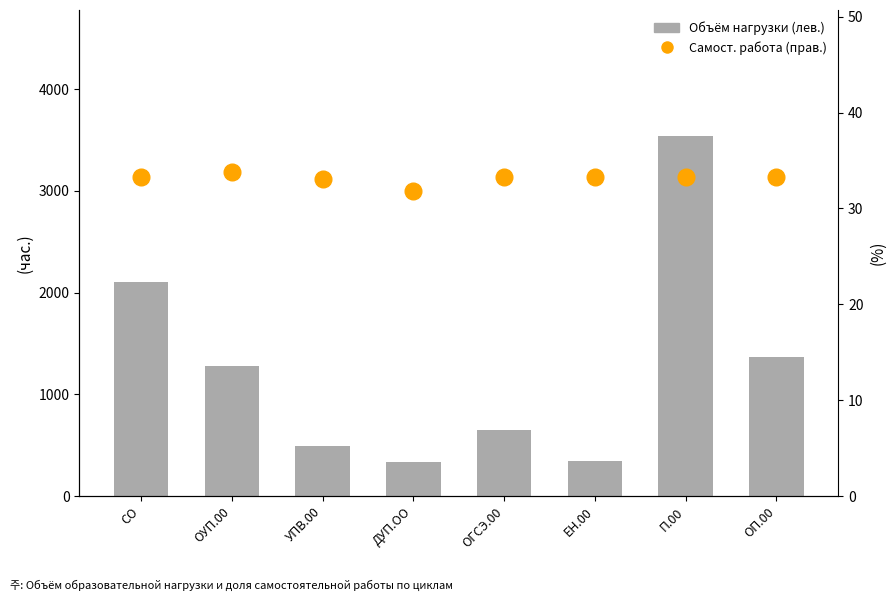

How many groups of bars are there?

8